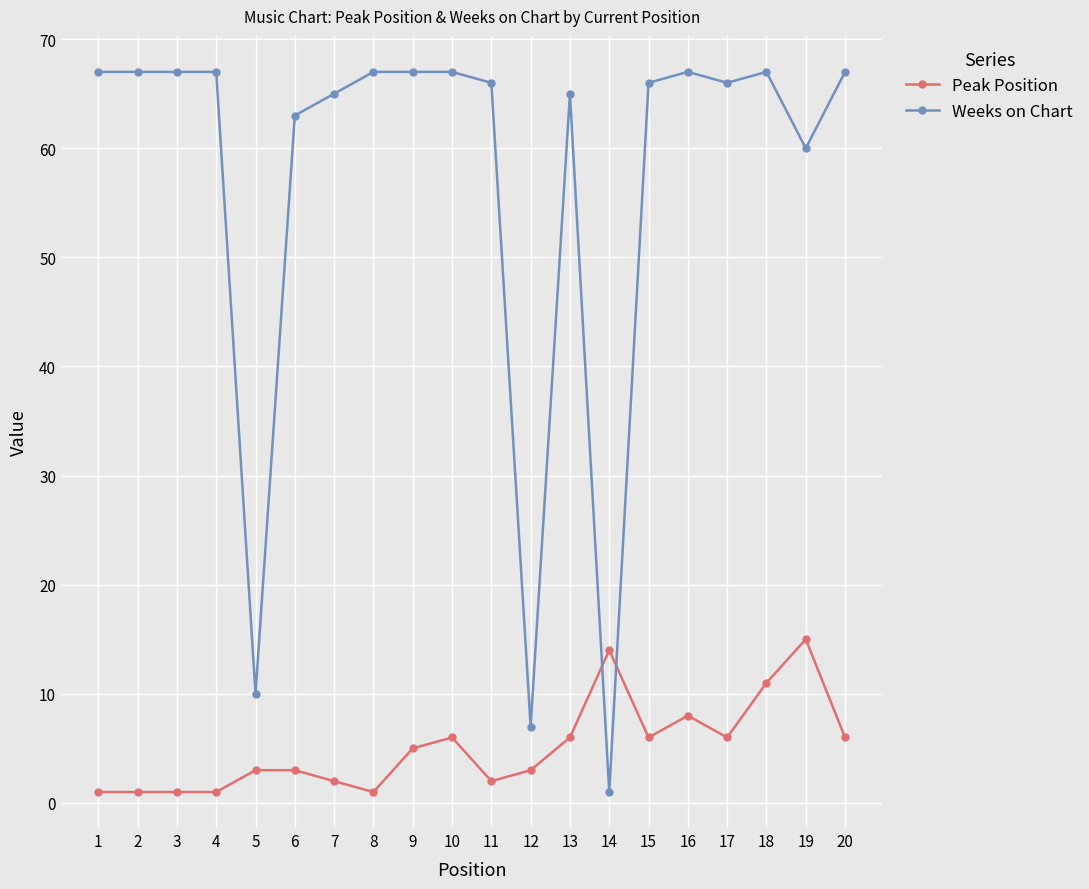

The Weeks on Chart series shows 63 at 6. True or false?

True